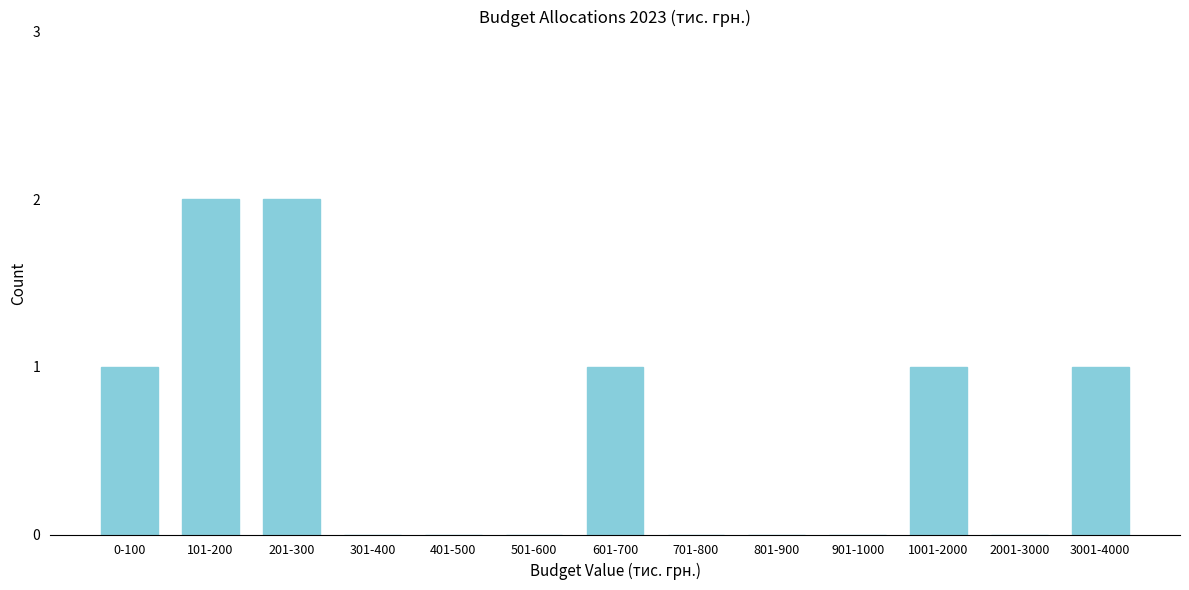

Reading left to right, extract all data points from this chart.

0-100=1	101-200=2	201-300=2	301-400=0	401-500=0	501-600=0	601-700=1	701-800=0	801-900=0	901-1000=0	1001-2000=1	2001-3000=0	3001-4000=1